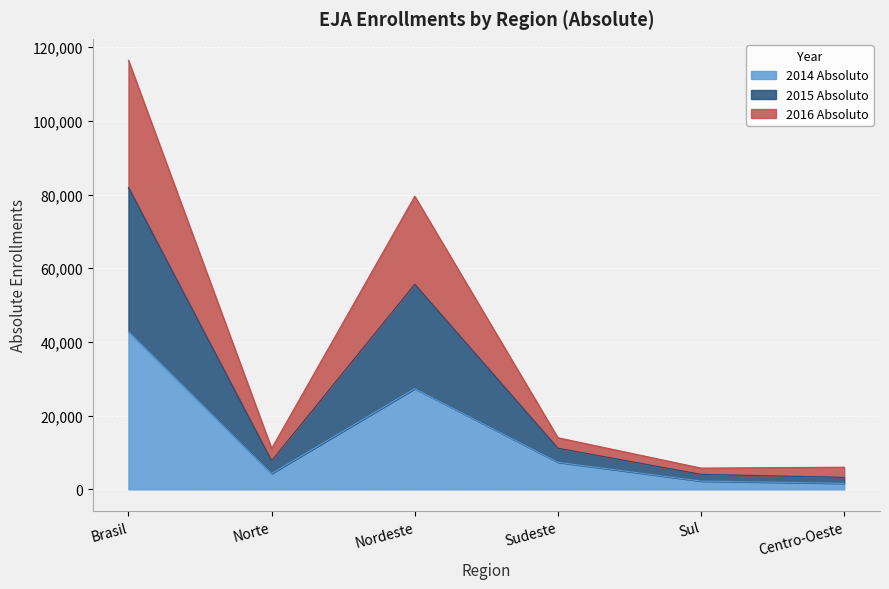

What position from the right is Centro-Oeste?

1